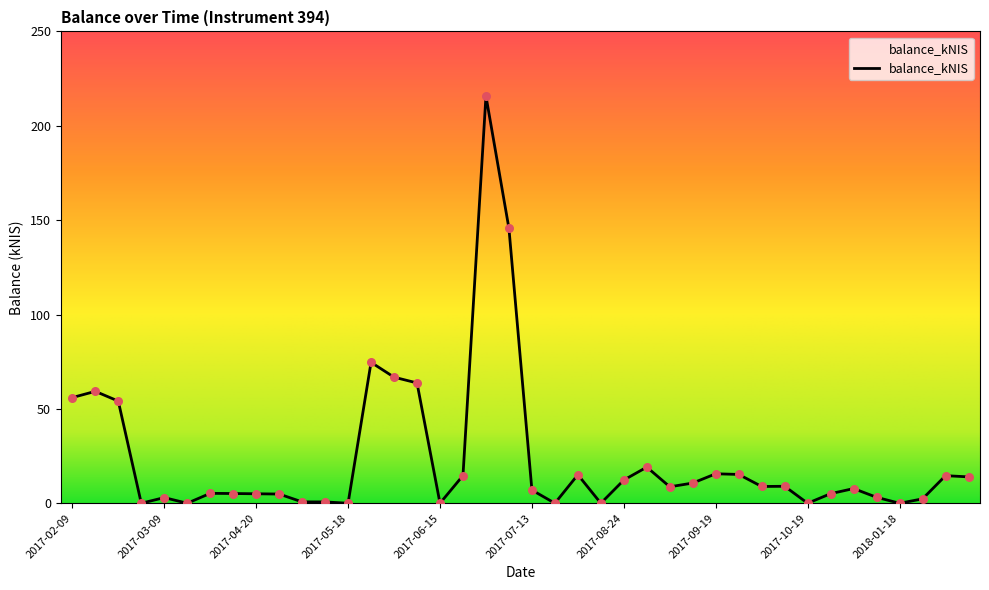

What is the difference between the maximum and minimum values?

215.8